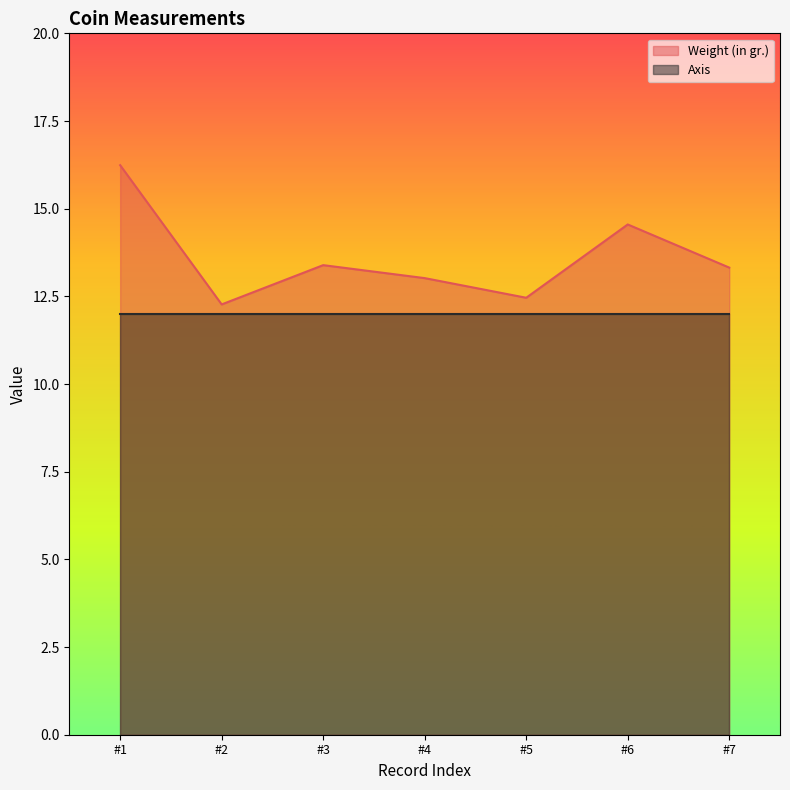

Which series changed the most between #1 and #2?

Weight (in gr.)